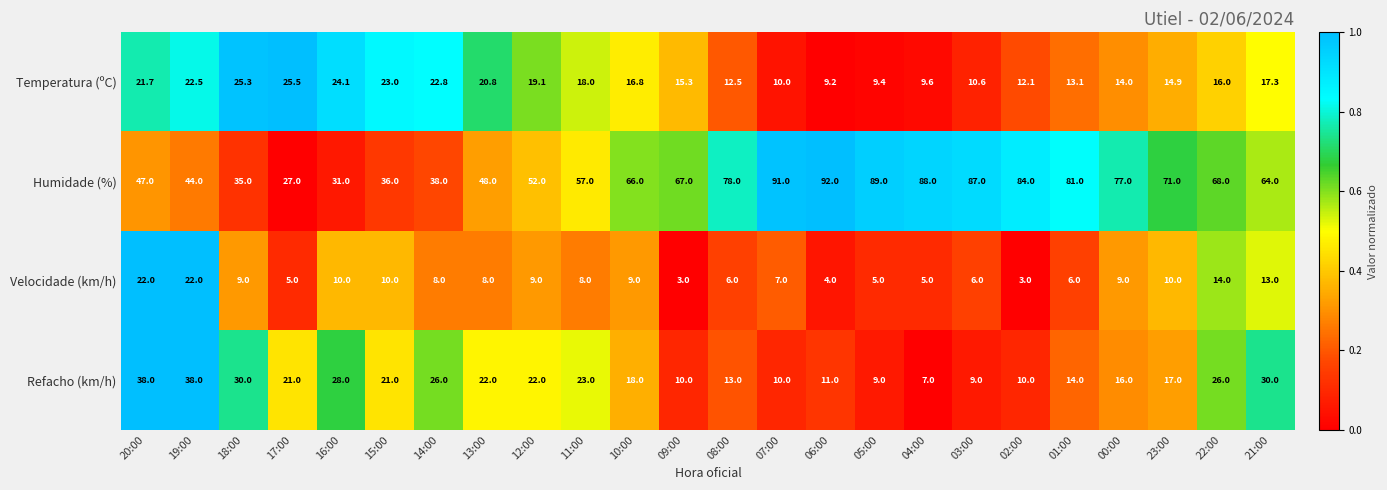

True or false: Temperatura (ºC) has a value of 39.4 at 16:00.

False